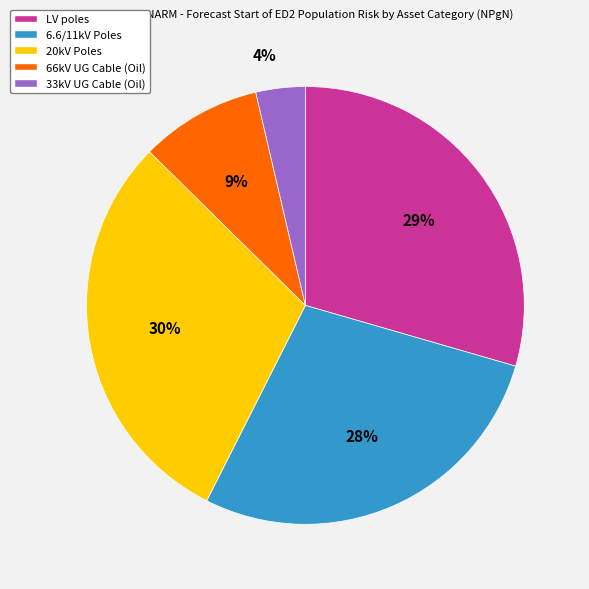

To the nearest percent, what is the combined percentage of 66kV UG Cable (Oil) and LV poles?

38%